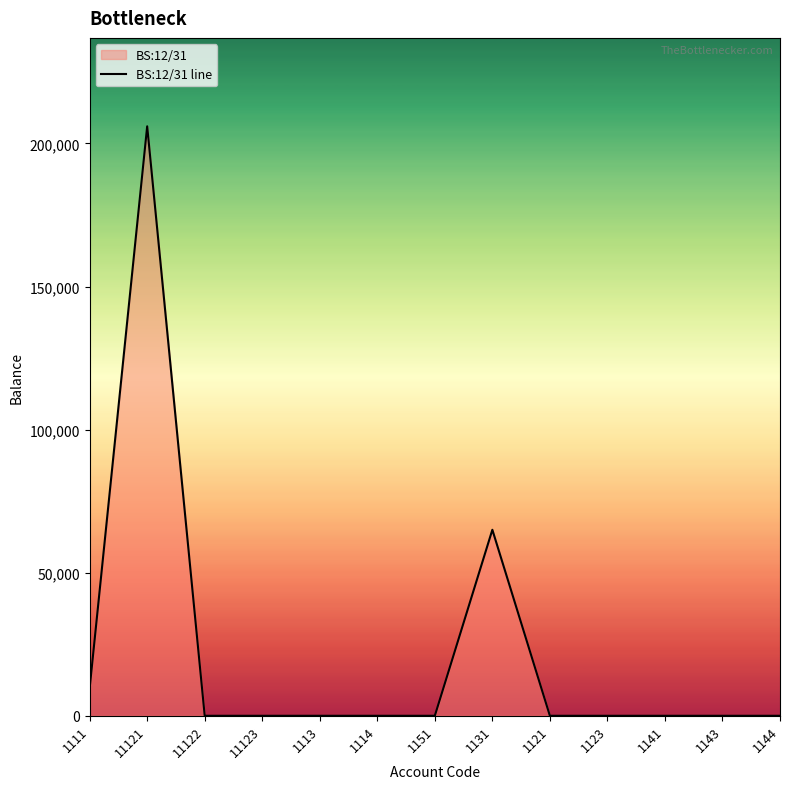

Reading left to right, list all the values displayed in this chart.

9600	206000	0	0	0	0	0	65000	0	0	0	0	0